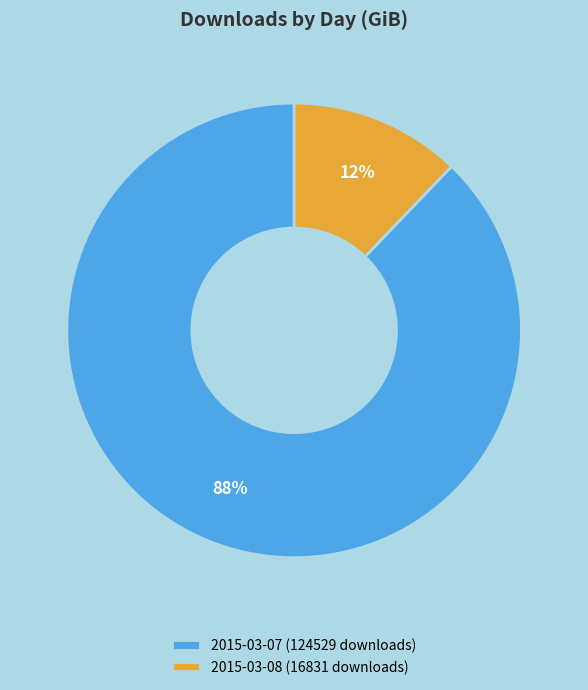

What is the ratio of the value at 2015-03-08 (16831 downloads) to the value at 2015-03-07 (124529 downloads)?

0.1